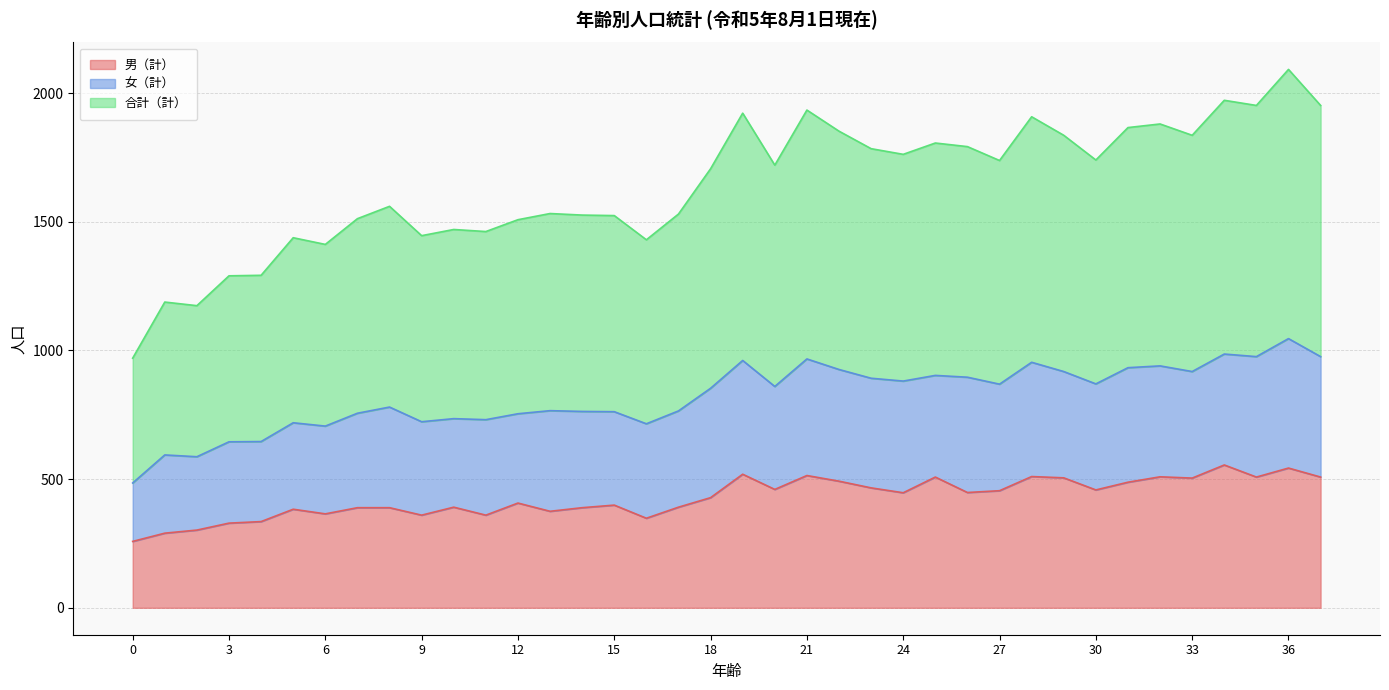

What is the lowest value of the 男（計） series?

258